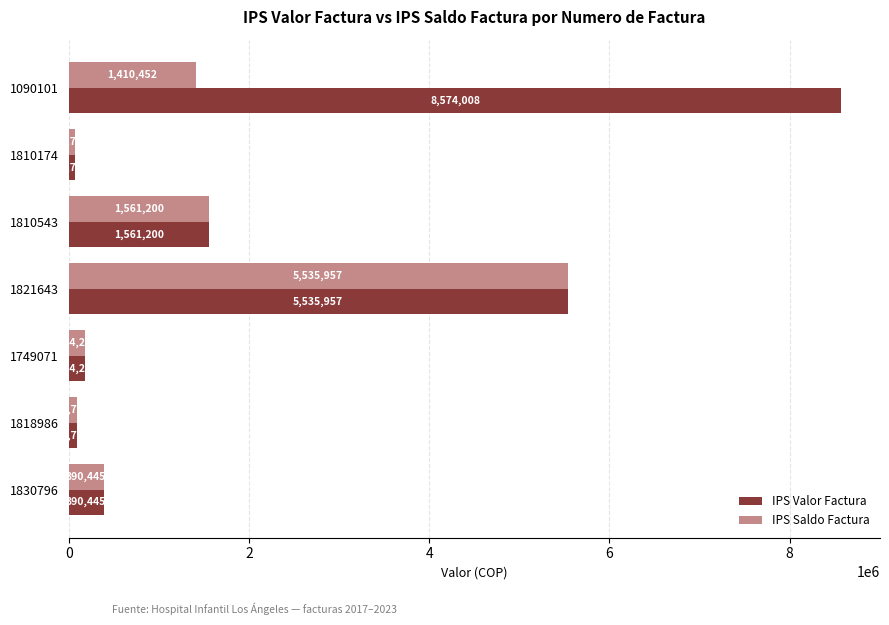

Which series has the widest spread of values?

IPS Valor Factura